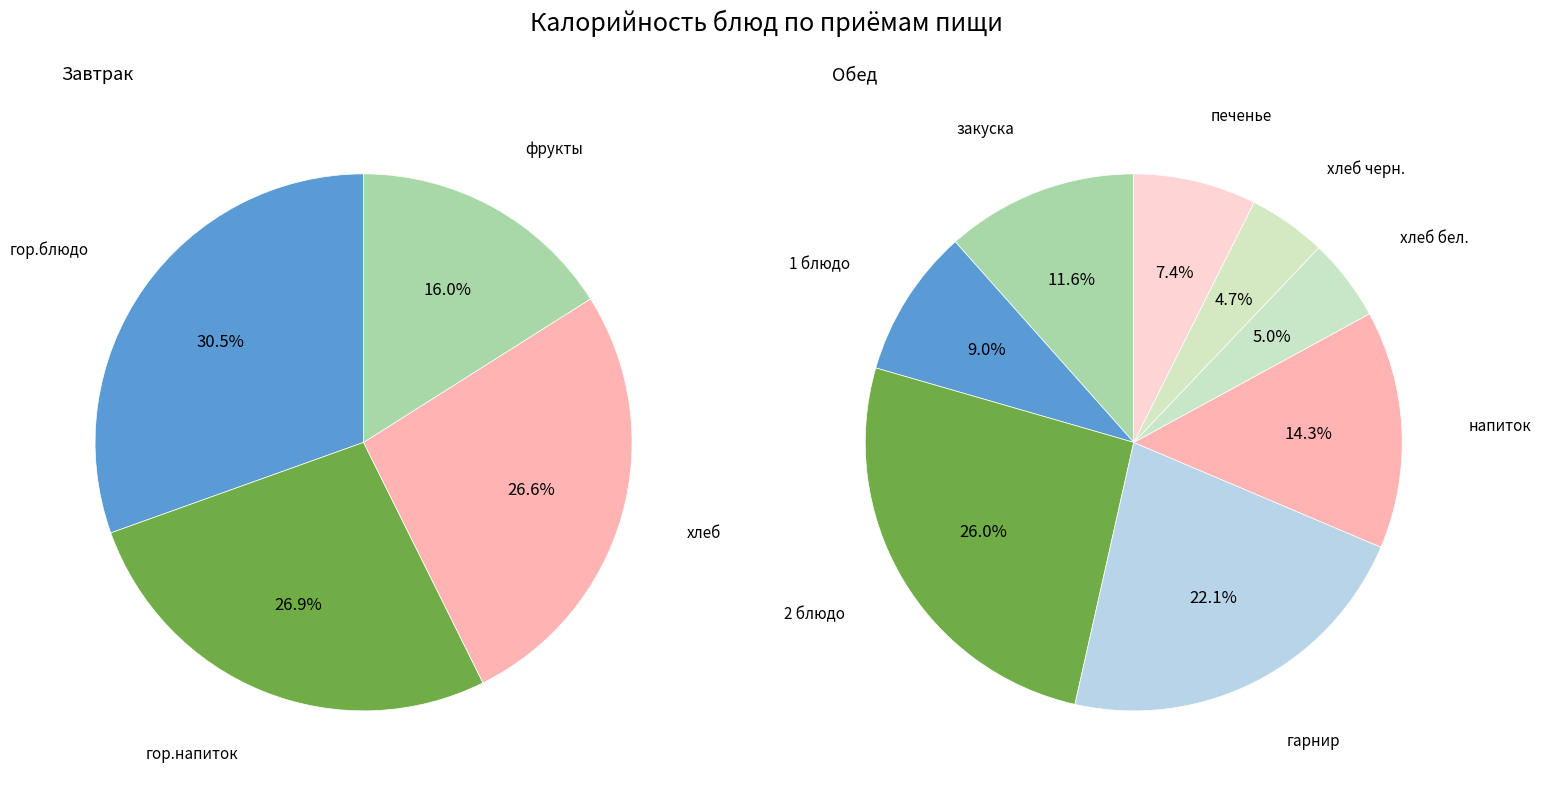

Is there a majority slice in this chart?

No